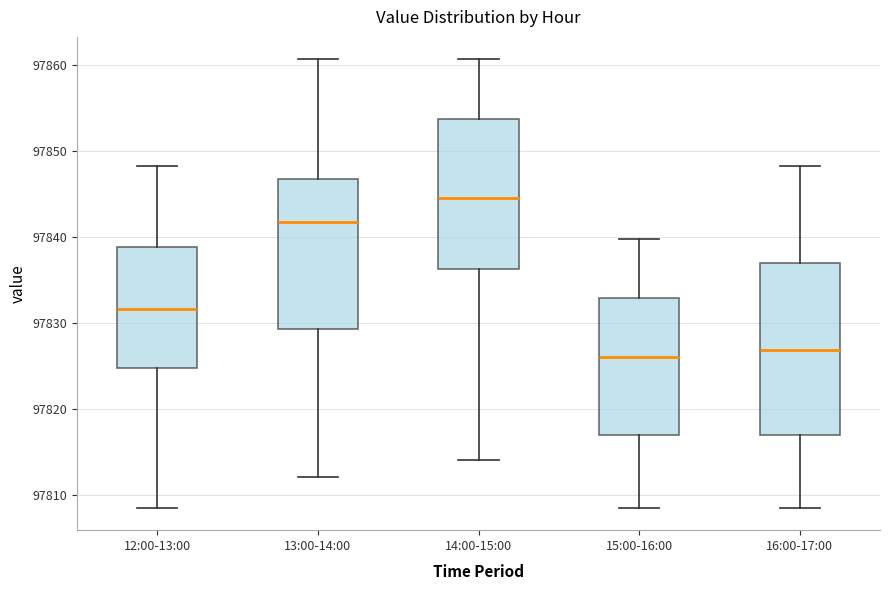

Where is the lower edge of the box for 16:00-17:00 on the y-axis? The values are not printed on the chart, so give them approximately, as read against the axis.

97817